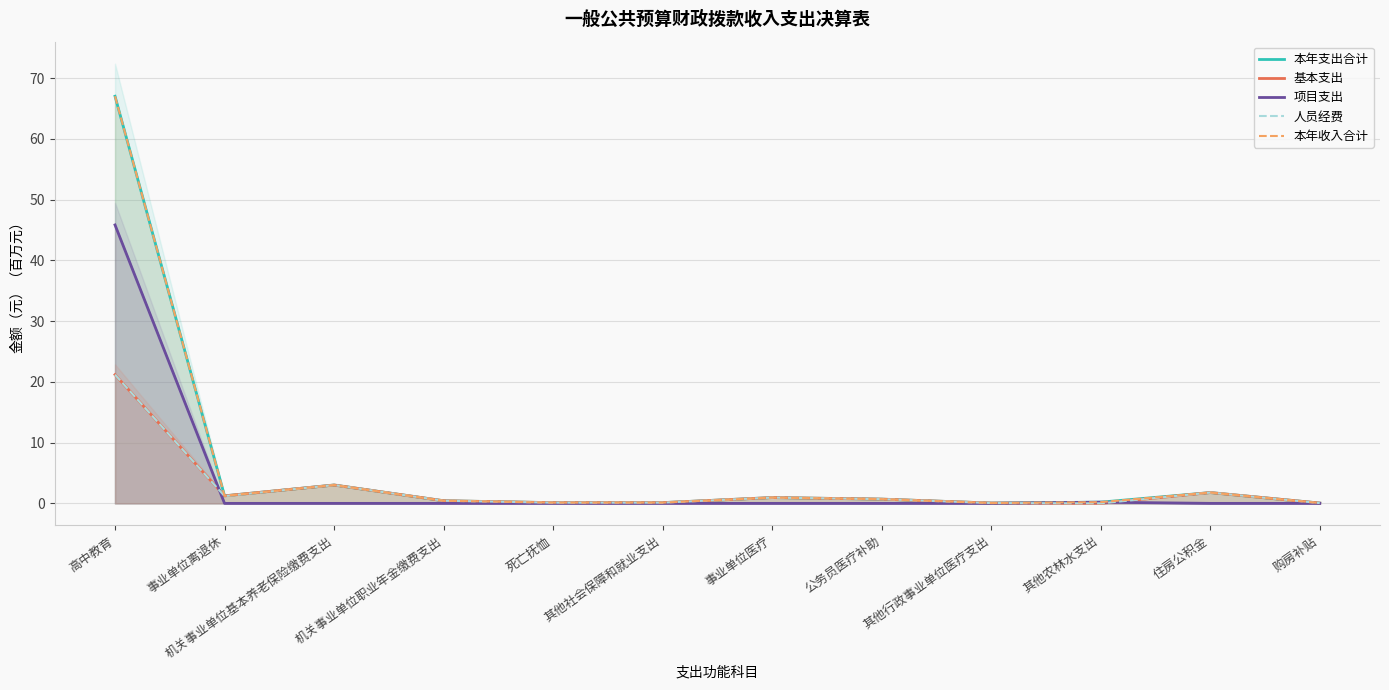

Is it true that 项目支出 equals -19.4 at 其他行政事业单位医疗支出?

False